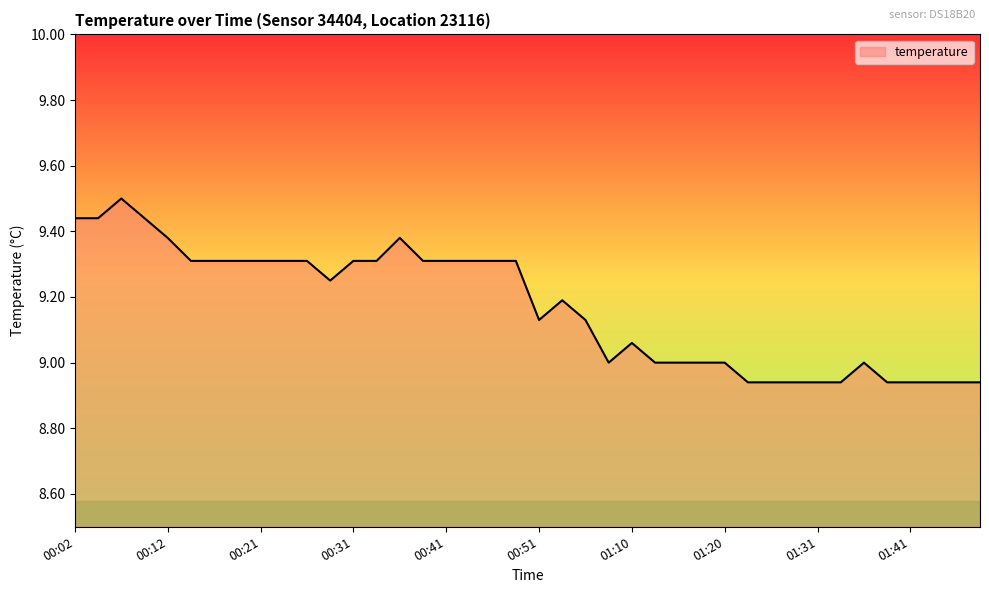

What is the difference between the second highest and minimum values?

0.5